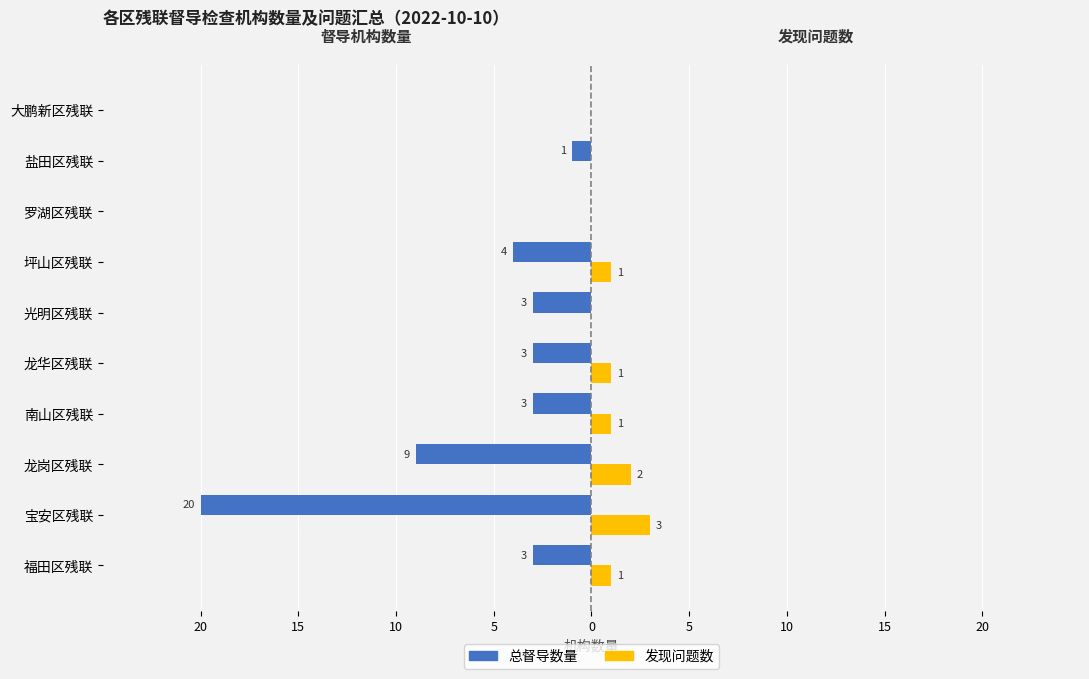

Reading left to right, what are all the values shown in this chart?

总督导数量: -3	-20	-9	-3	-3	-3	-4	0	-1	0
发现问题数: 1	3	2	1	1	0	1	0	0	0